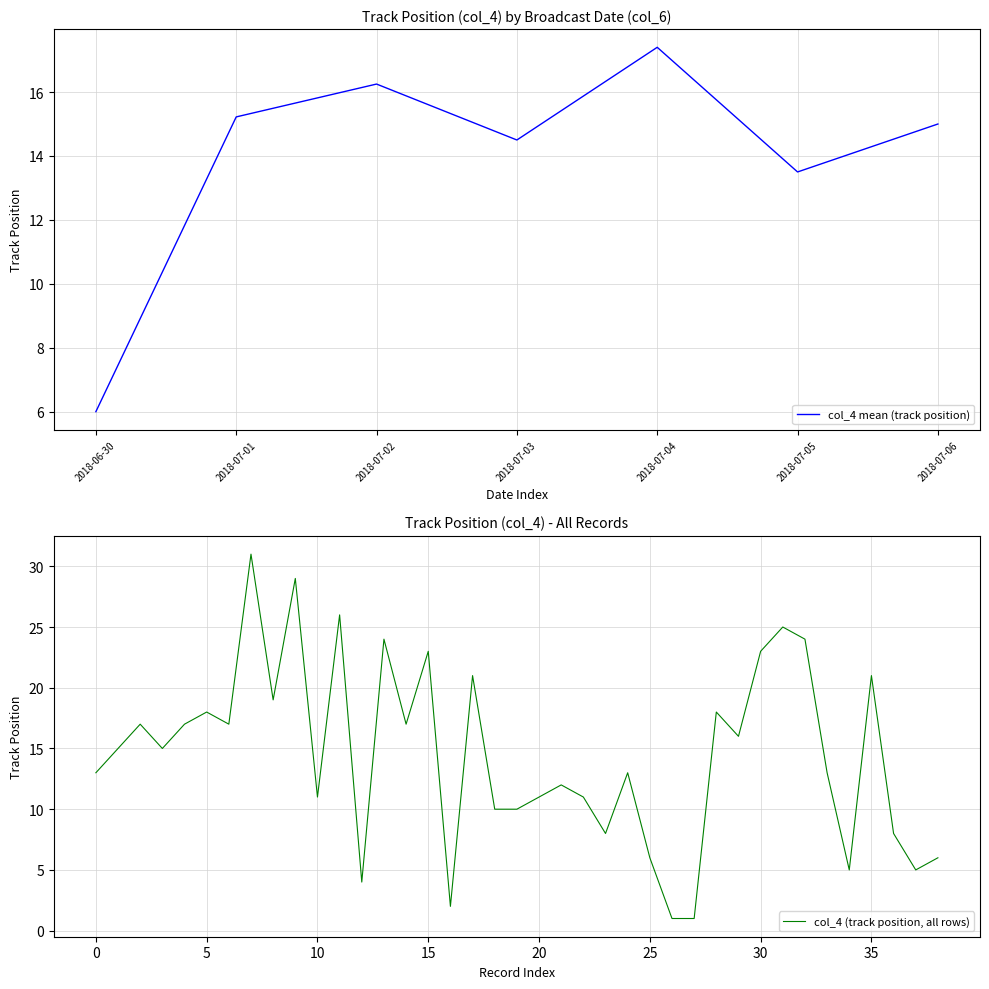

At which label does col_4 mean (track position) reach its peak?

2018-07-04